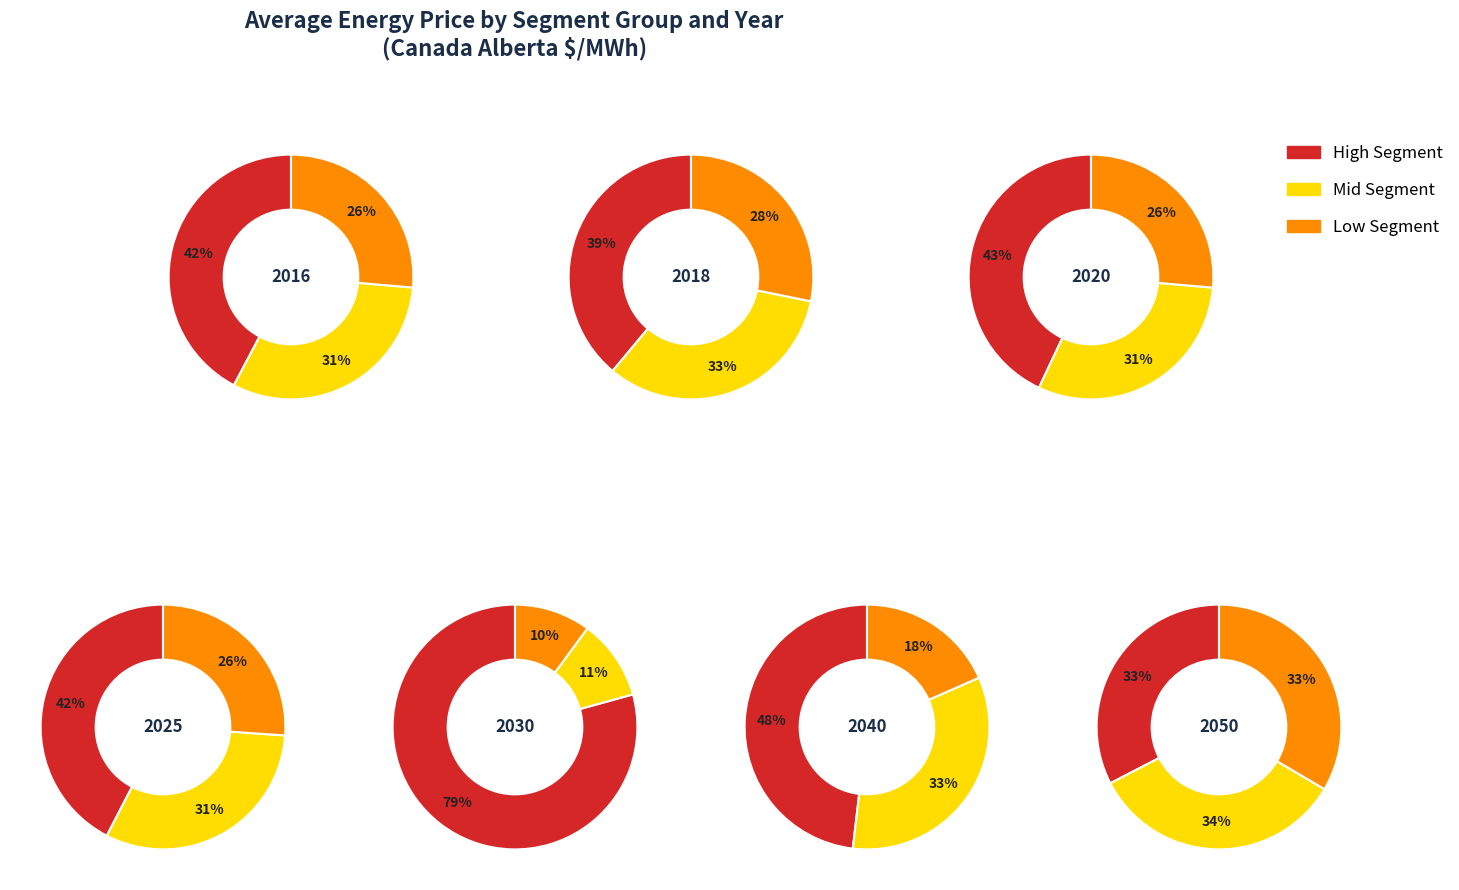

Which slice is the largest?

2030